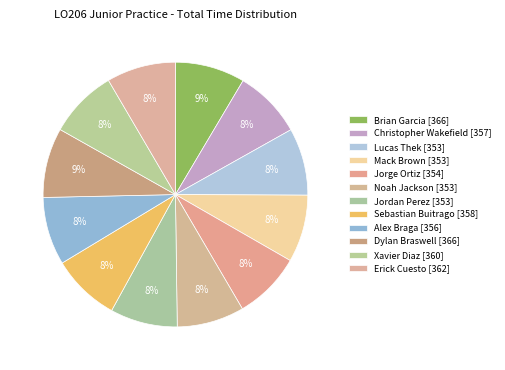

Which slice is the largest?

Brian Garcia